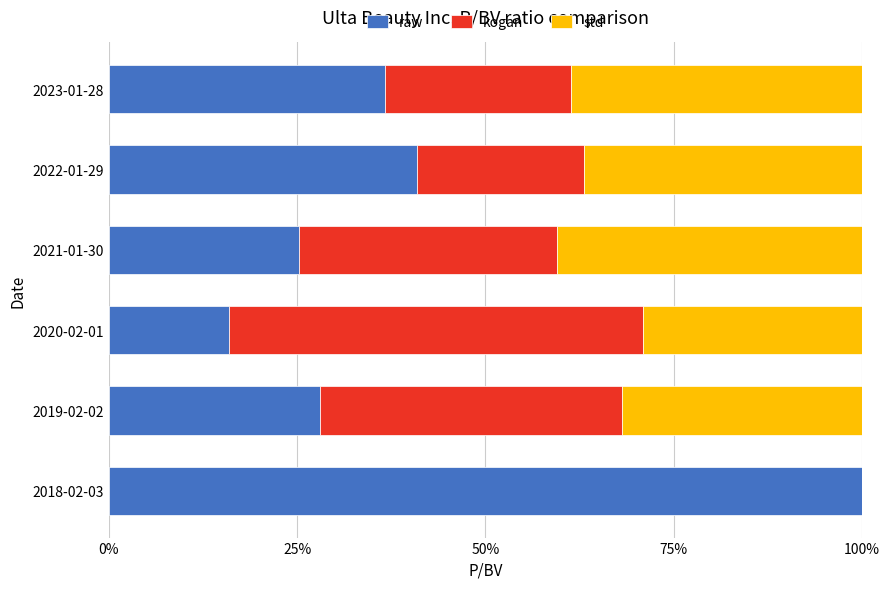

At which label does raw reach its peak?

2018-02-03